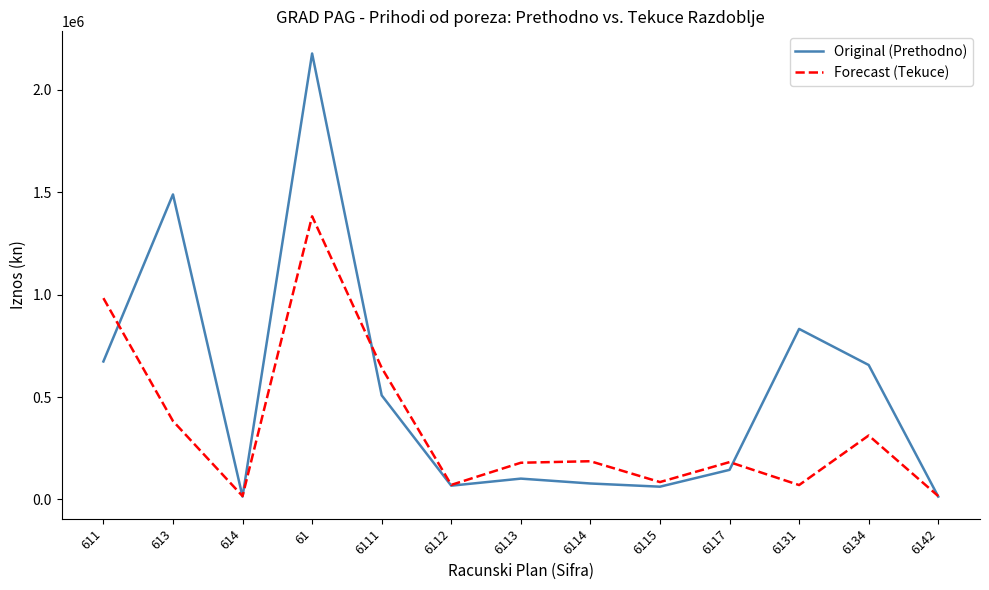

How many values in the Forecast (Tekuce) series are below 182471?

6